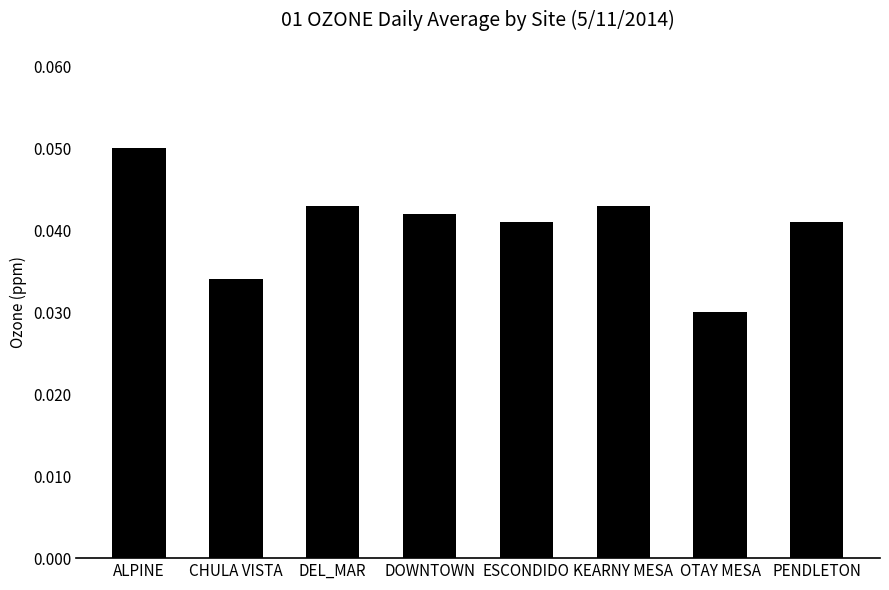

What is the label of the 6th bar from the left?

KEARNY MESA